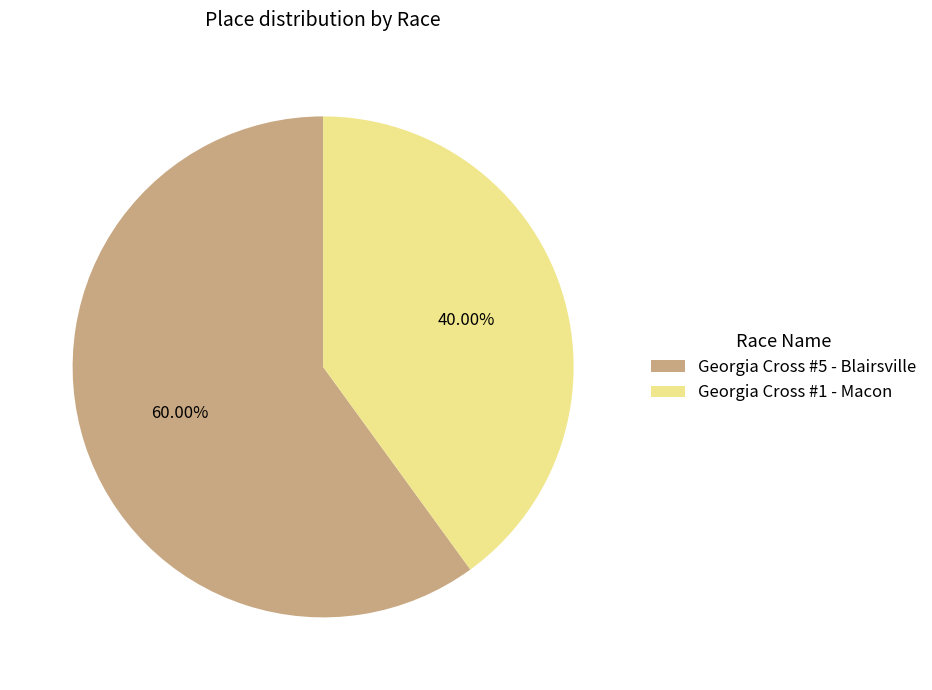

Is it true that Georgia Cross #1 - Macon is 40% of the pie?

True